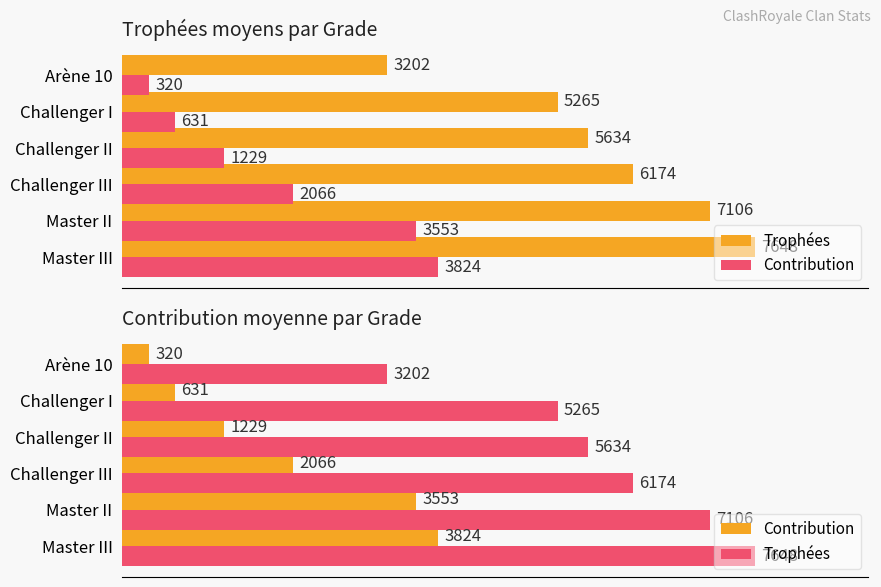

What is the sum of the Contribution values at Challenger II and Challenger III?

3295.5